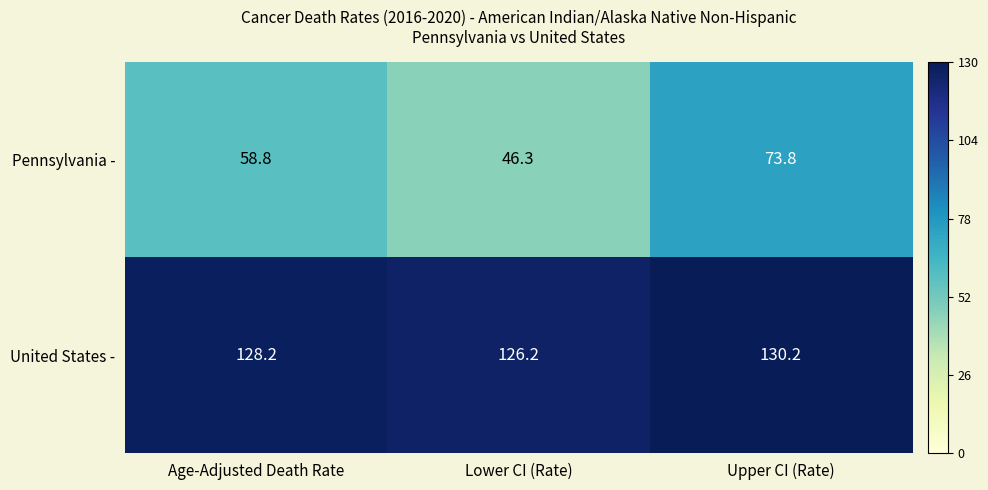

Rank the series by their average value, from highest to lowest.

United States -, Pennsylvania -